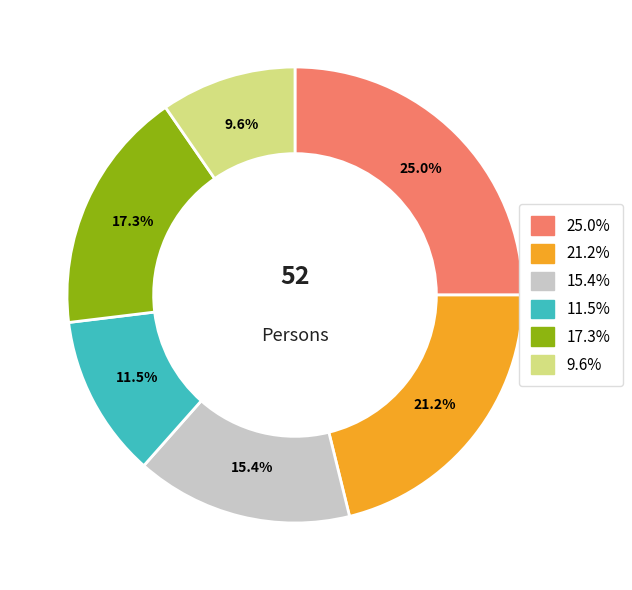

Does any single category account for the majority?

No